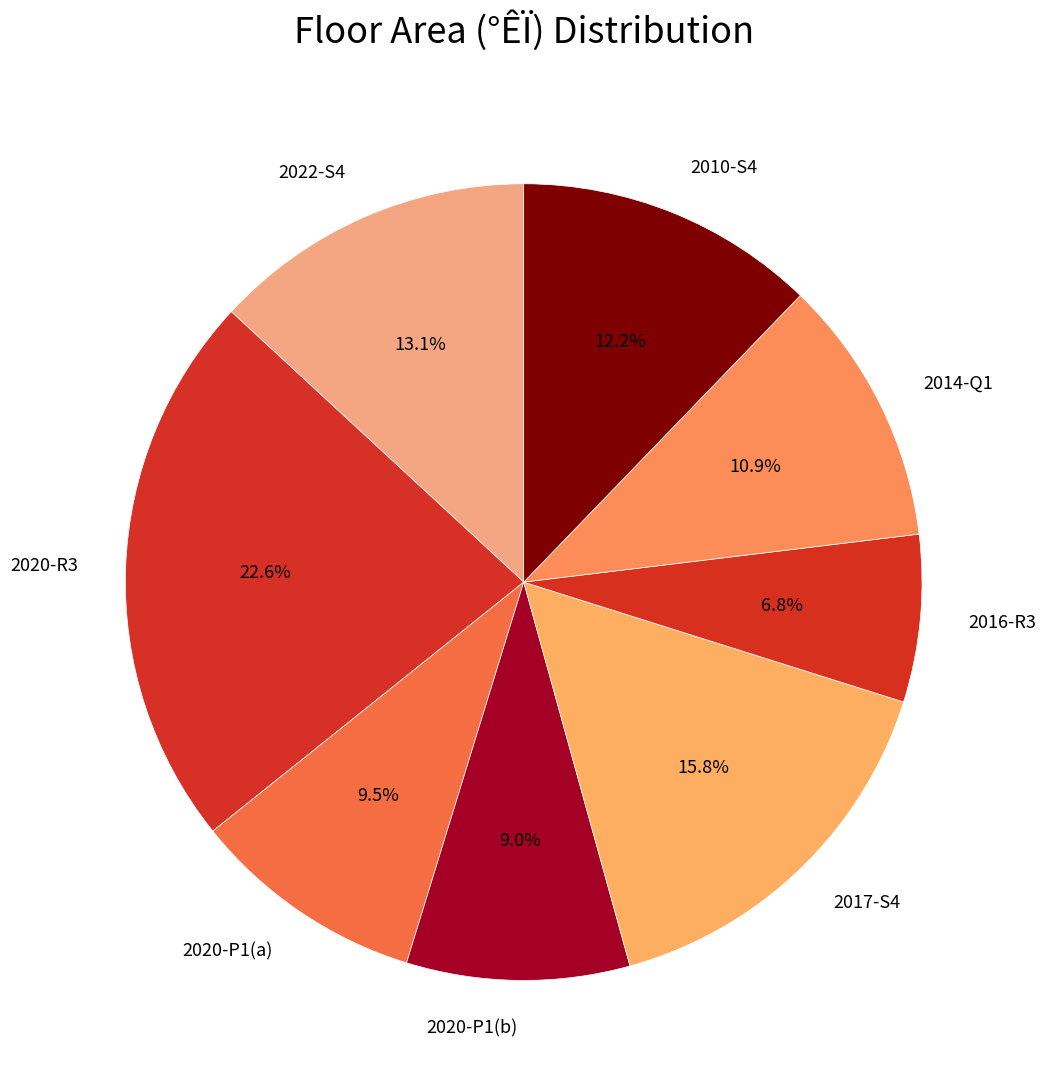

What portion of the pie excludes 2017-S4?

84.2%